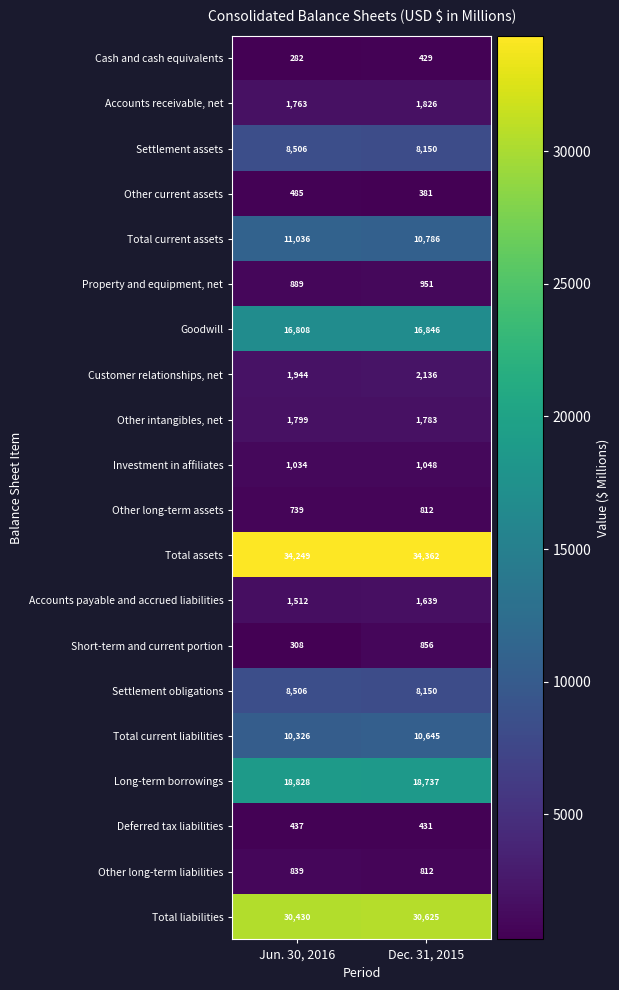

Which series has the widest spread of values?

Short-term and current portion